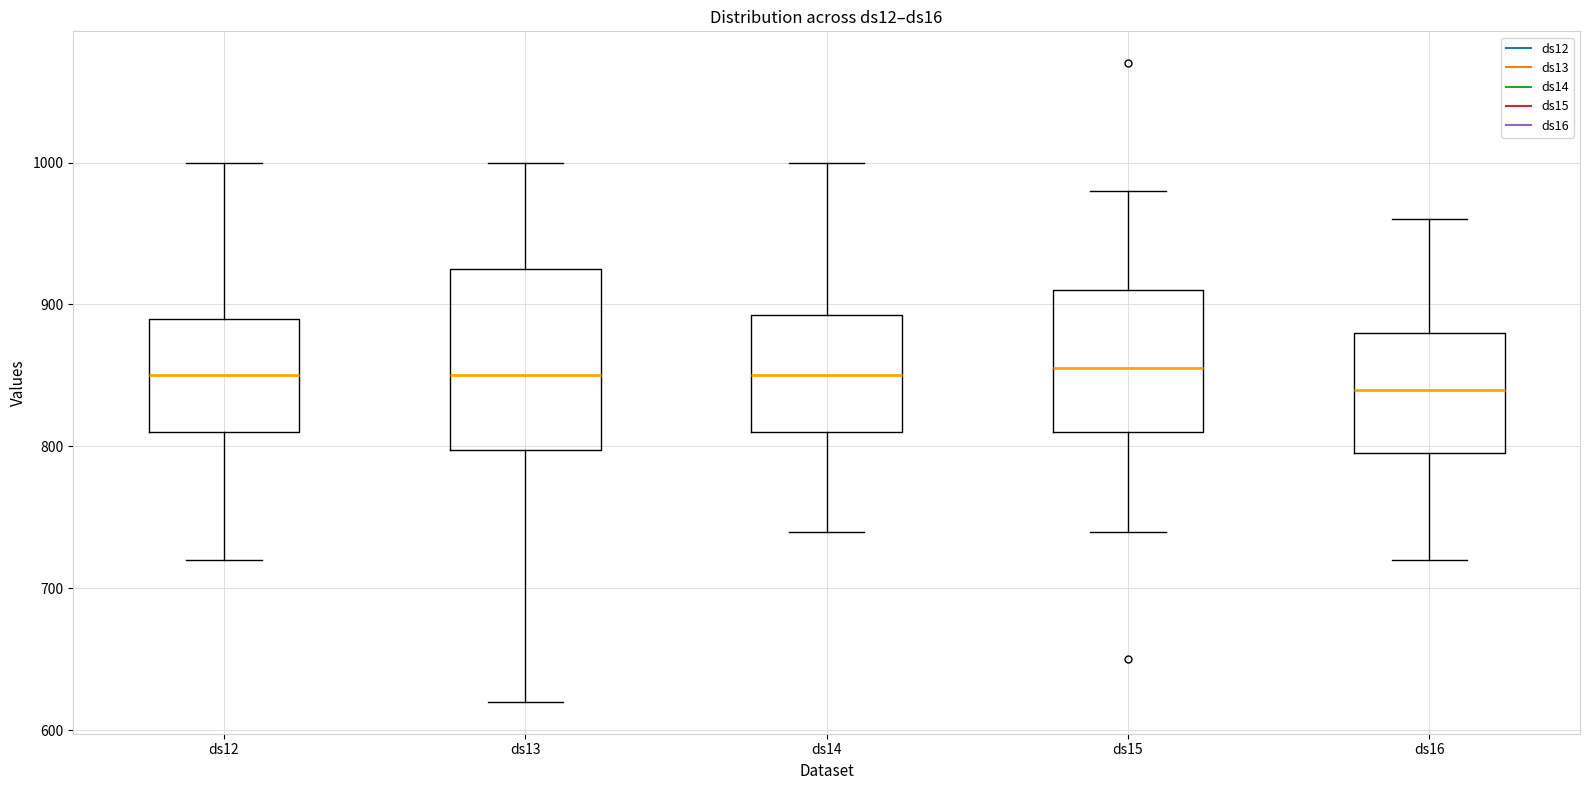

Where does the lower whisker of the box for ds13 end on the y-axis? The values are not printed on the chart, so give them approximately, as read against the axis.

620